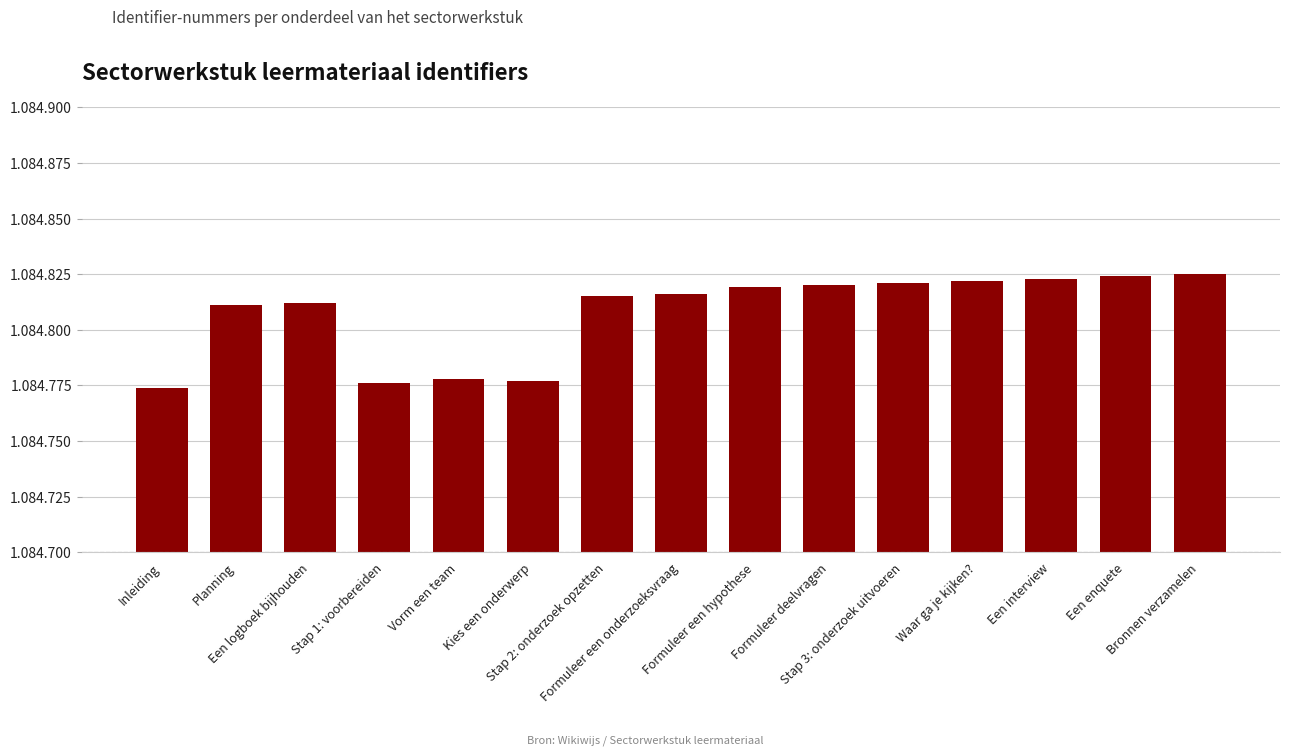

List the labels in order of value, smallest first.

Inleiding, Stap 1: voorbereiden, Kies een onderwerp, Vorm een team, Planning, Een logboek bijhouden, Stap 2: onderzoek opzetten, Formuleer een onderzoeksvraag, Formuleer een hypothese, Formuleer deelvragen, Stap 3: onderzoek uitvoeren, Waar ga je kijken?, Een interview, Een enquete, Bronnen verzamelen